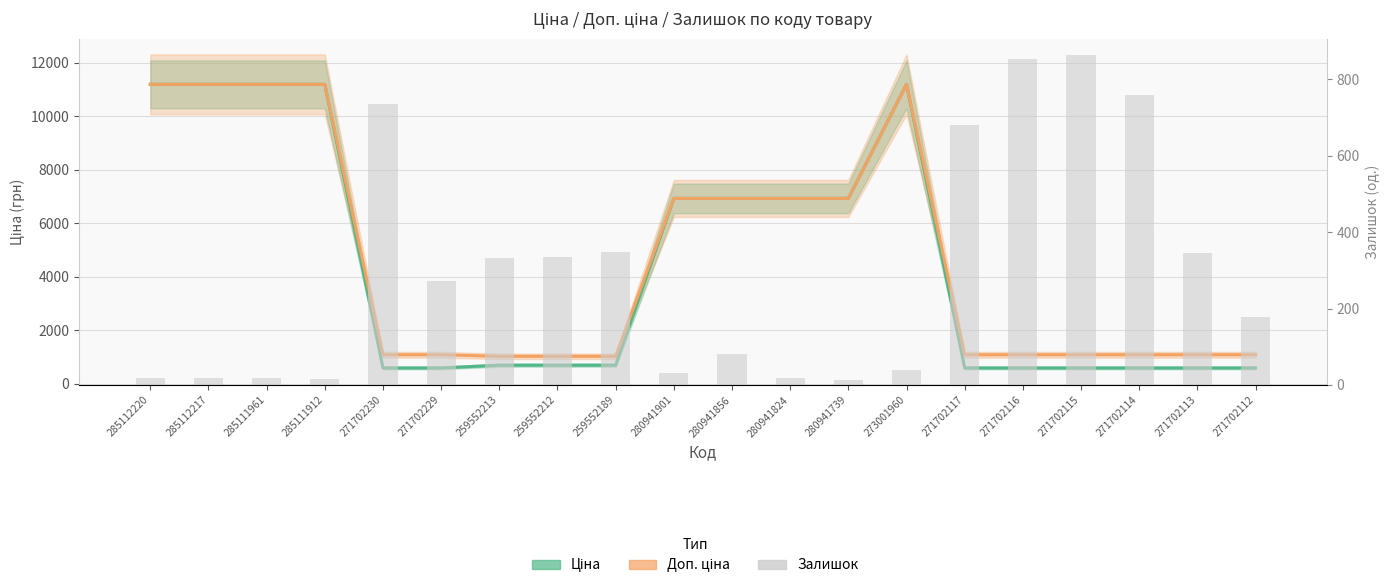

At which category is the sum across all series the highest?

273001960